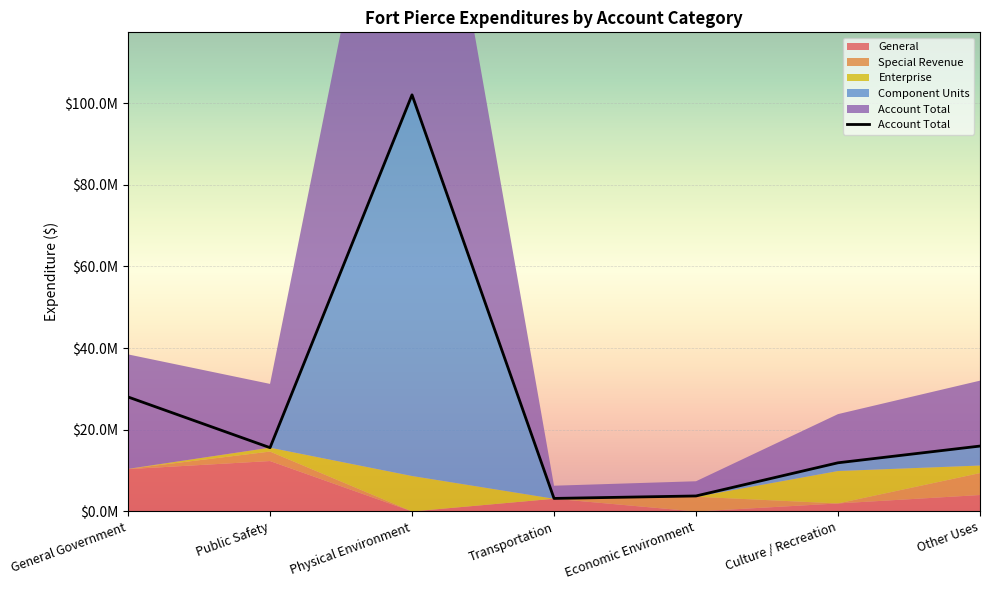

Reading left to right, extract all data points from this chart.

General: 10366049	12350258	0	3113009	0	1964943	4026798
Special Revenue: 63307	2317599	0	0	3601753	0	5369791
Enterprise: 0	951657	8682777	0	0	7938894	1853024
Component Units: 0	0	93346653	0	0	2016192	4767268
Account Total: 28035454	15619514	102029430	3192272	3795963	11920029	16016881